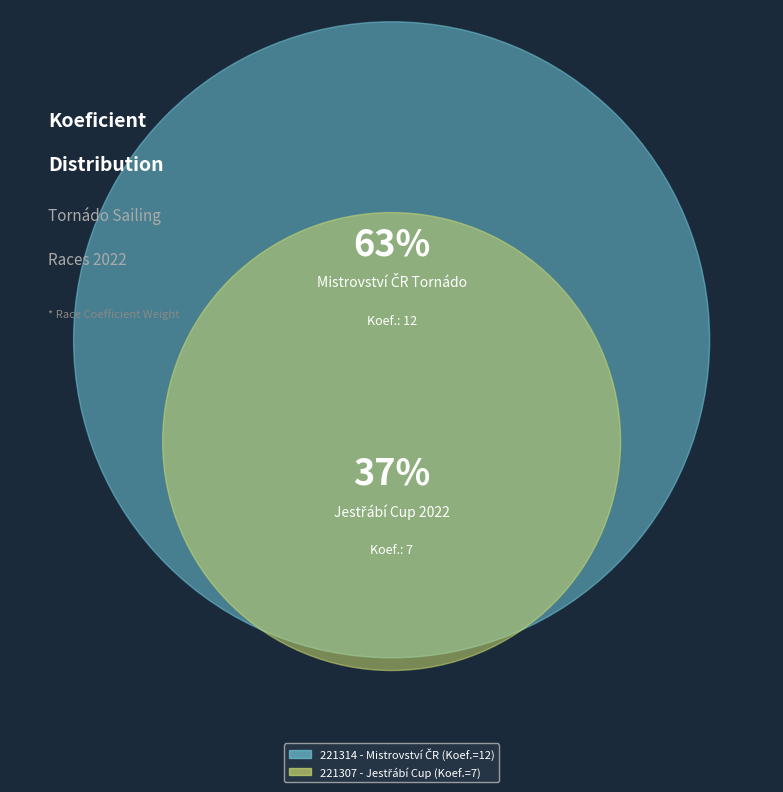

What is the majority slice?

221314 - Mistrovství ČR Tornádo